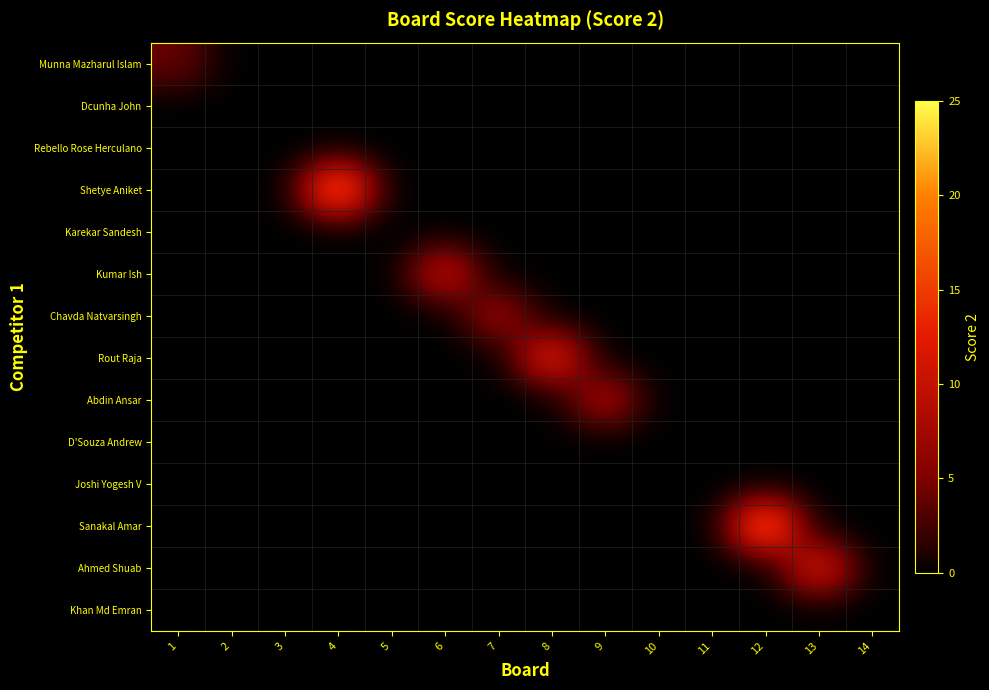

Reading left to right, transcribe all the data shown in this chart.

Munna Mazharul Islam: 1=4	2=0	3=0	4=0	5=0	6=0	7=0	8=0	9=0	10=0	11=0	12=0	13=0	14=0
Dcunha John: 1=0	2=0	3=0	4=0	5=0	6=0	7=0	8=0	9=0	10=0	11=0	12=0	13=0	14=0
Rebello Rose Herculano: 1=0	2=0	3=0	4=0	5=0	6=0	7=0	8=0	9=0	10=0	11=0	12=0	13=0	14=0
Shetye Aniket: 1=0	2=0	3=0	4=19	5=0	6=0	7=0	8=0	9=0	10=0	11=0	12=0	13=0	14=0
Karekar Sandesh: 1=0	2=0	3=0	4=0	5=0	6=0	7=0	8=0	9=0	10=0	11=0	12=0	13=0	14=0
Kumar Ish: 1=0	2=0	3=0	4=0	5=0	6=10	7=0	8=0	9=0	10=0	11=0	12=0	13=0	14=0
Chavda Natvarsingh: 1=0	2=0	3=0	4=0	5=0	6=0	7=7	8=0	9=0	10=0	11=0	12=0	13=0	14=0
Rout Raja: 1=0	2=0	3=0	4=0	5=0	6=0	7=0	8=13	9=0	10=0	11=0	12=0	13=0	14=0
Abdin Ansar: 1=0	2=0	3=0	4=0	5=0	6=0	7=0	8=0	9=8	10=0	11=0	12=0	13=0	14=0
D'Souza Andrew: 1=0	2=0	3=0	4=0	5=0	6=0	7=0	8=0	9=0	10=0	11=0	12=0	13=0	14=0
Joshi Yogesh V: 1=0	2=0	3=0	4=0	5=0	6=0	7=0	8=0	9=0	10=0	11=0	12=0	13=0	14=0
Sanakal Amar: 1=0	2=0	3=0	4=0	5=0	6=0	7=0	8=0	9=0	10=0	11=0	12=19	13=0	14=0
Ahmed Shuab: 1=0	2=0	3=0	4=0	5=0	6=0	7=0	8=0	9=0	10=0	11=0	12=0	13=12	14=0
Khan Md Emran: 1=0	2=0	3=0	4=0	5=0	6=0	7=0	8=0	9=0	10=0	11=0	12=0	13=0	14=0